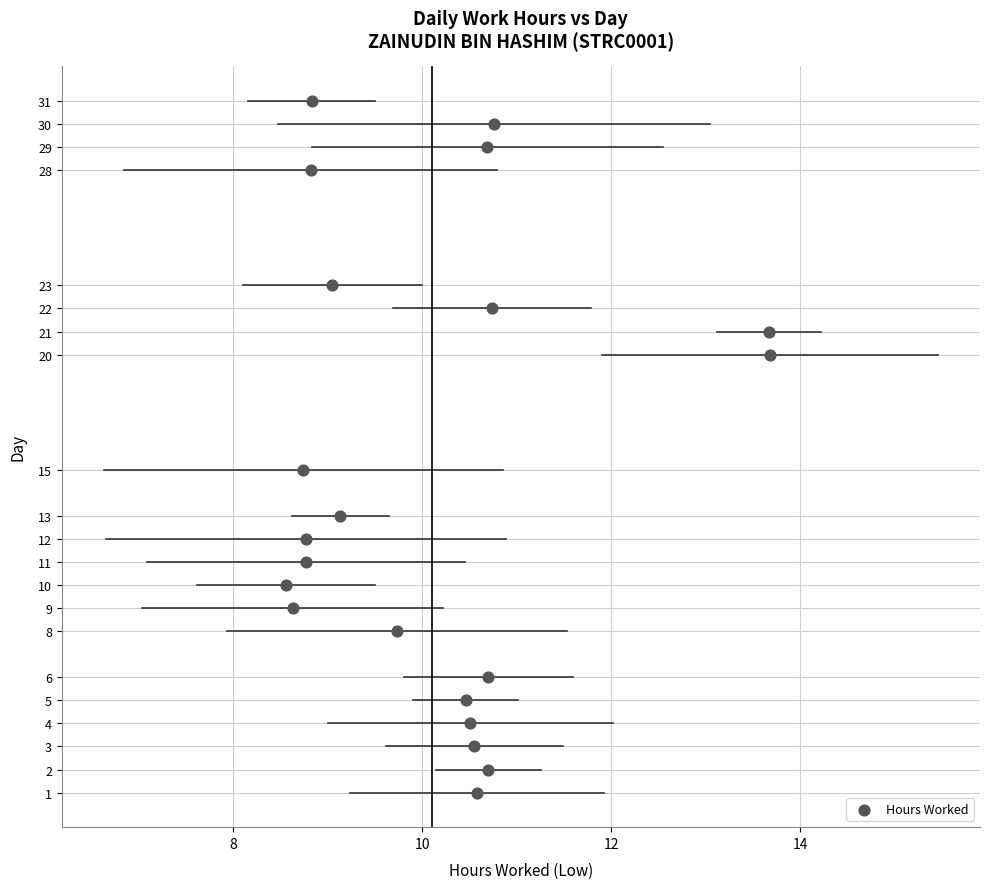

What is the range of Y values (max minus min)?

30